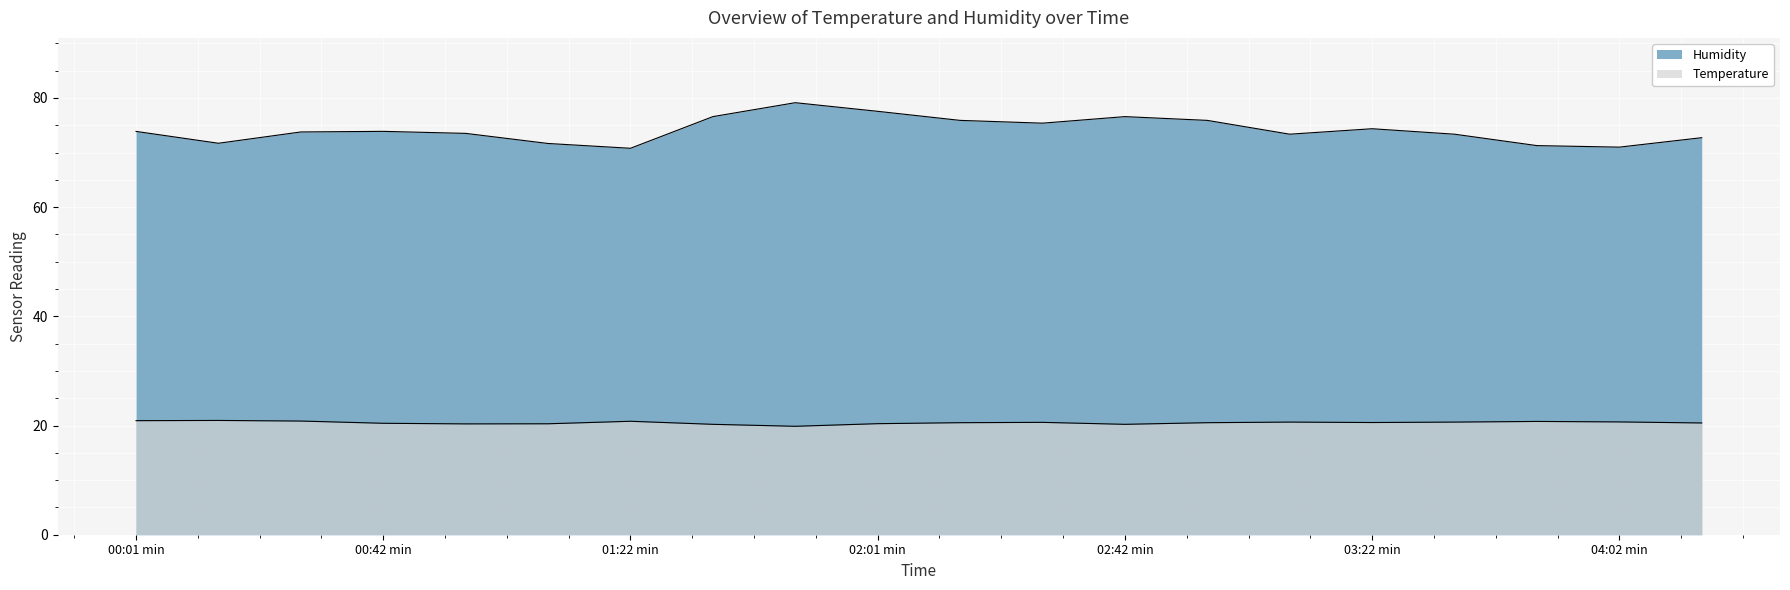

How many data points in Humidity are above 73?

14